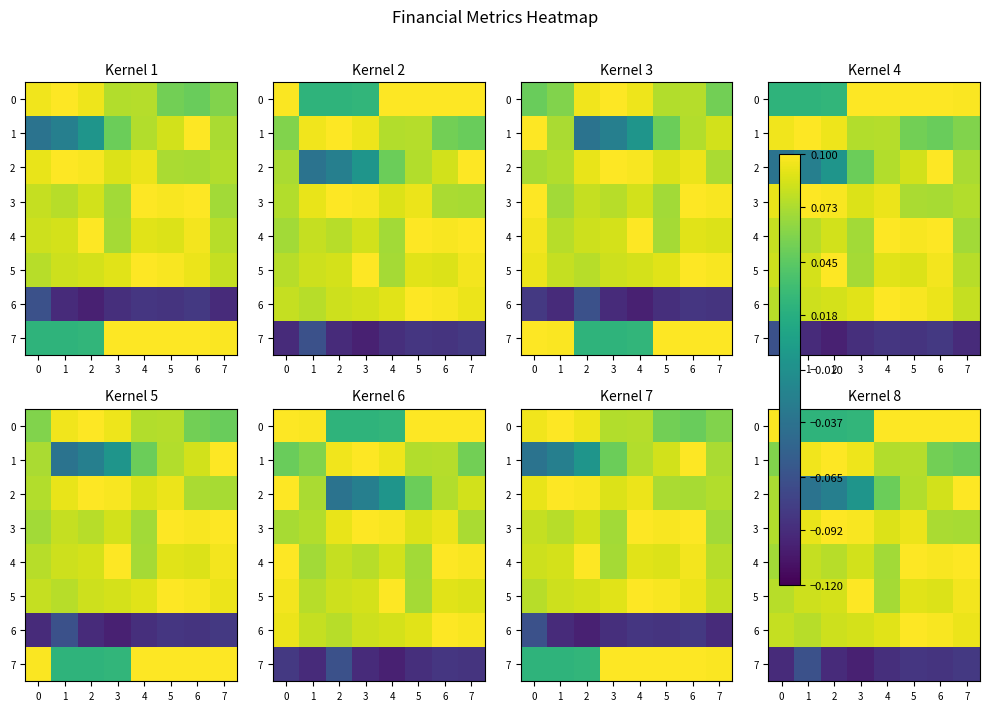

Between 4 and 6, which is larger?

6